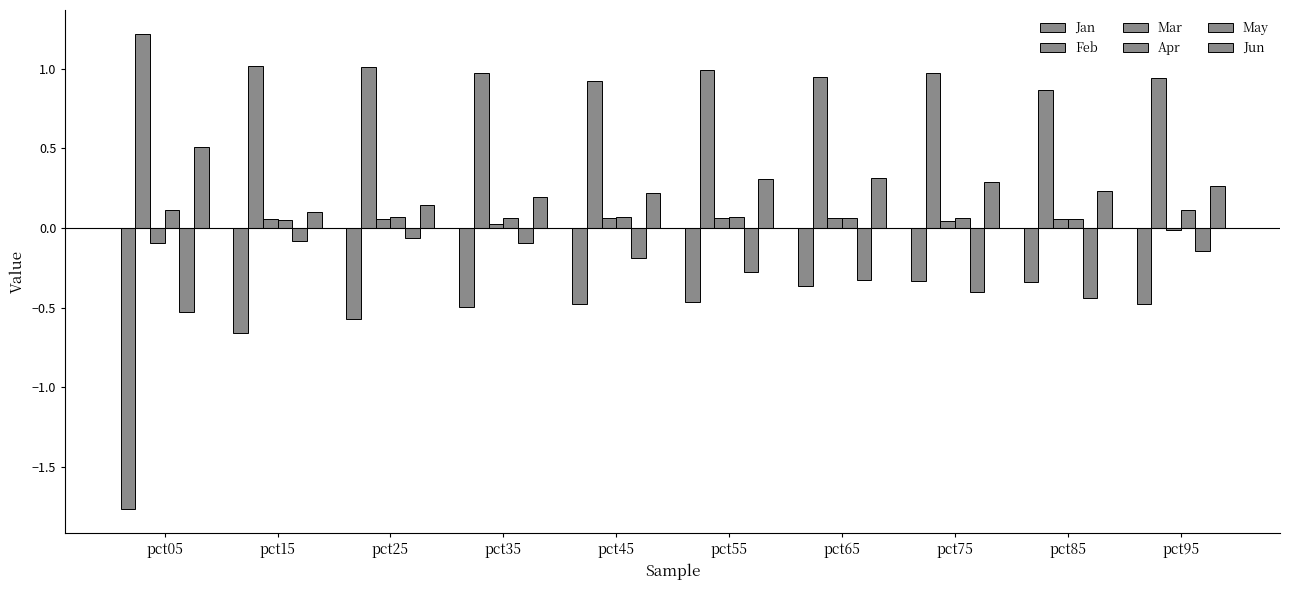

What is the total value across all series at pct75?

0.6